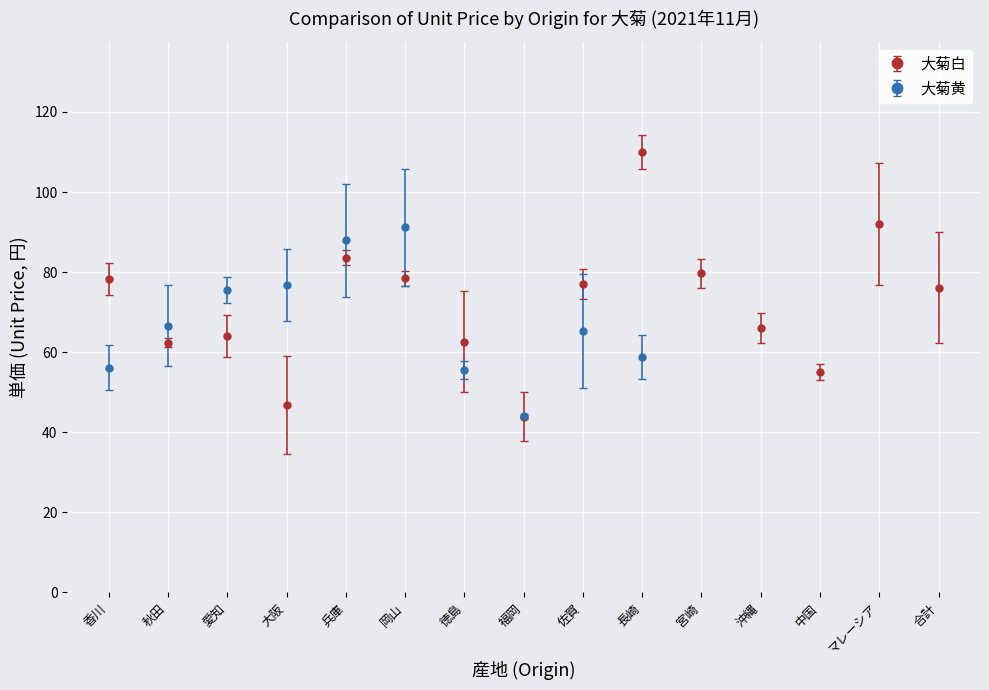

What is the ratio of the value at 中国 to the value at 沖縄?

0.8